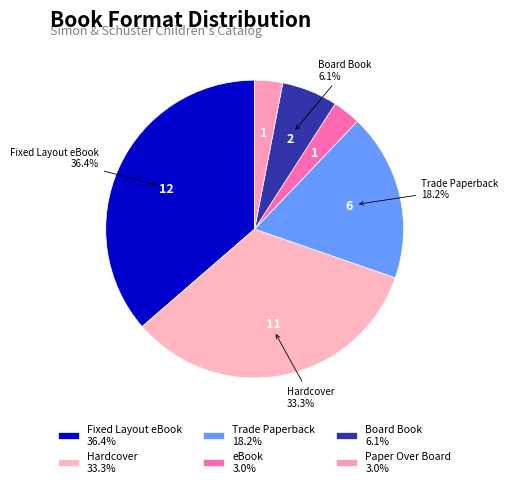

Approximately how many times larger is the value at Hardcover compared to Trade Paperback?

1.8